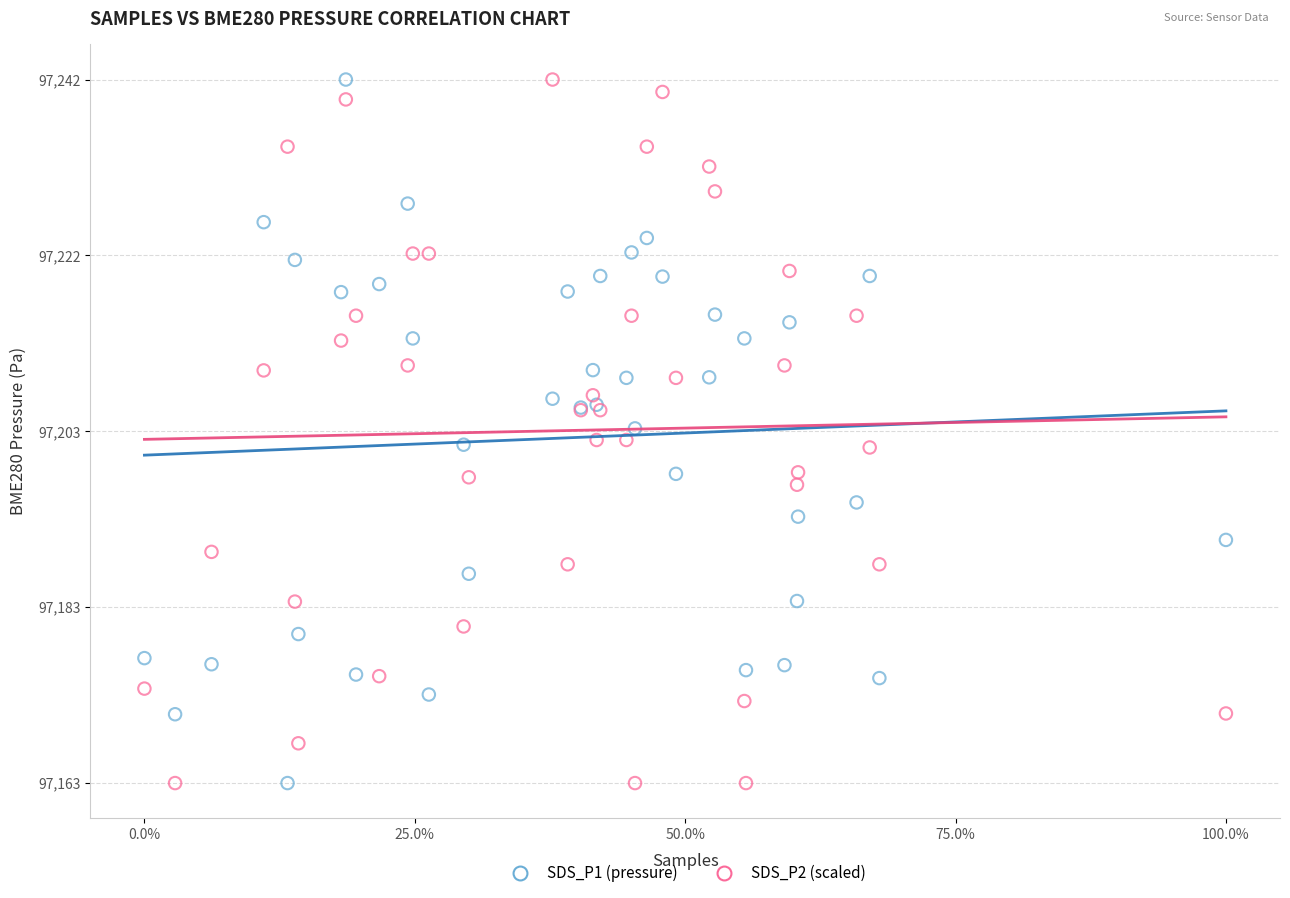

What is the X range (max minus min) for the scatter plot?

1.0